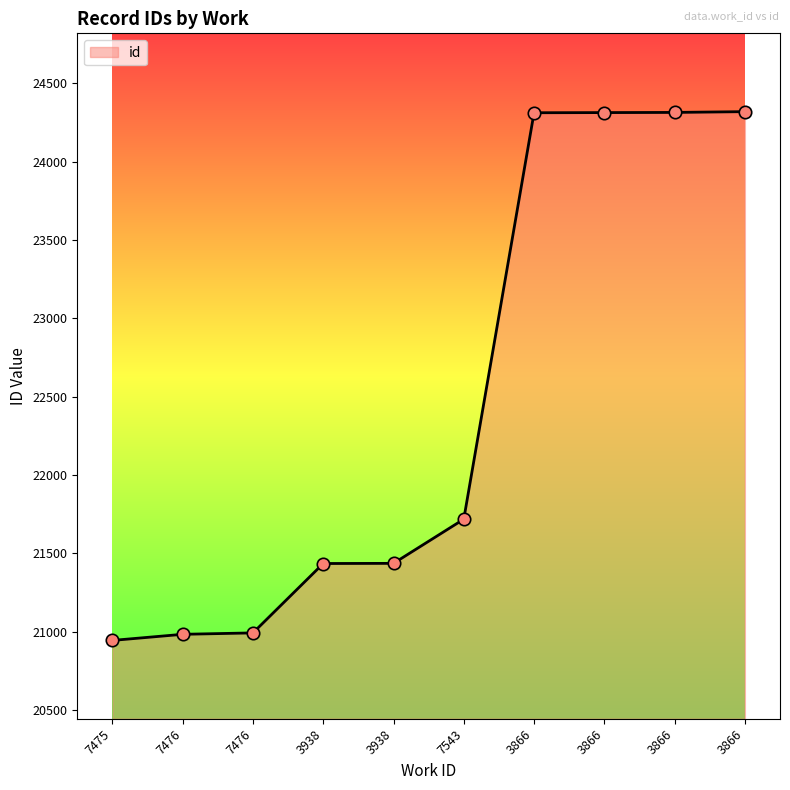

What is the change in value from 3938 to 3866?

+2879